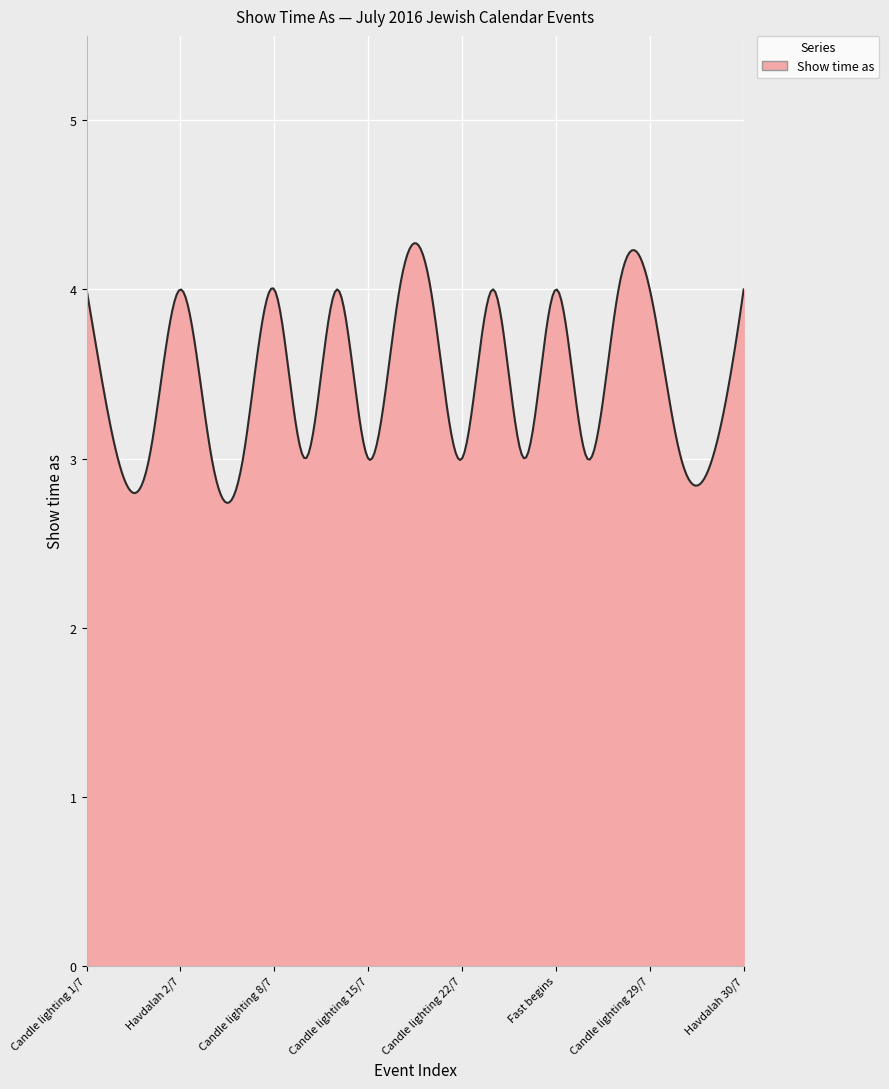

What is the minimum value shown in the chart?

2.7